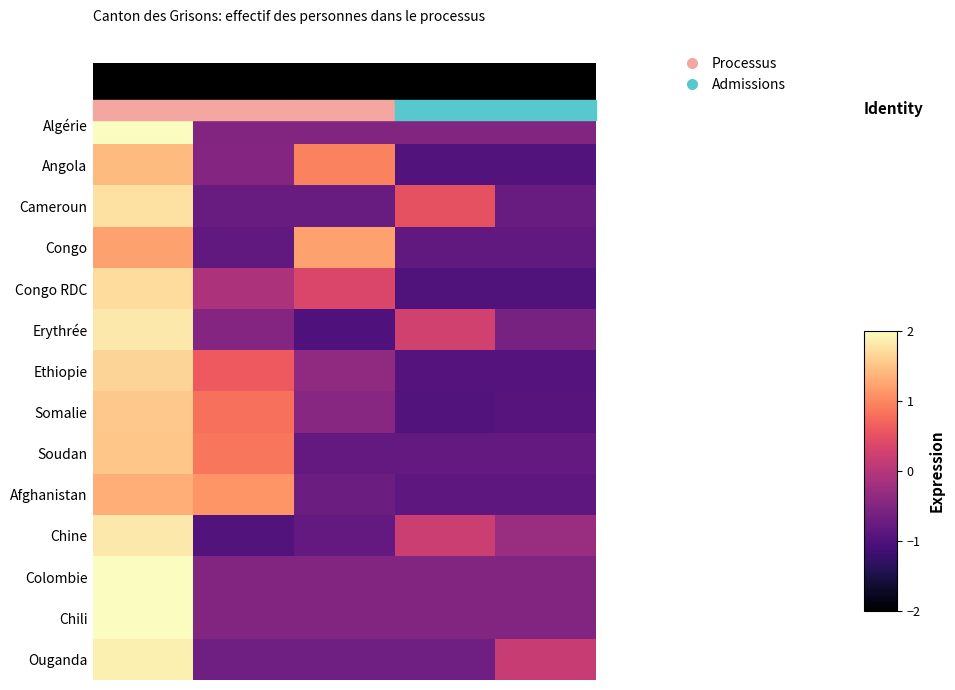

List the series in order of their peak value, highest first.

Colombie, Algérie, Chili, Ouganda, Chine, Erythrée, Cameroun, Congo RDC, Ethiopie, Somalie, Soudan, Angola, Afghanistan, Congo